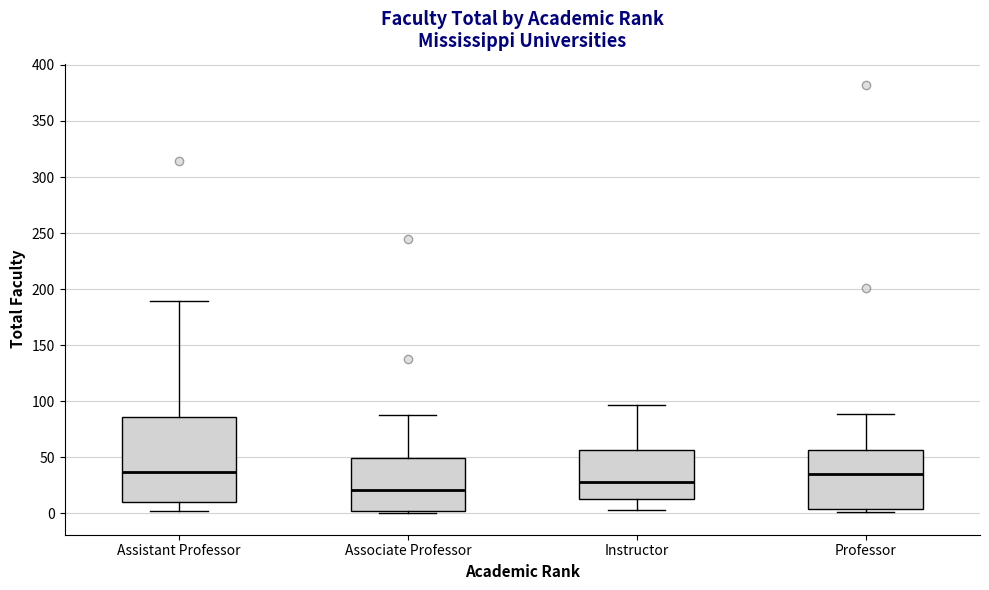

Reading left to right, read every box against the y-axis: the position of its median line, the range the box covers, and the ends of its whiskers. The values are not printed on the chart, so give them approximately, as read against the axis.

Assistant Professor: median 35, box 10 to 85, whiskers 0 to 190
Associate Professor: median 20, box 5 to 50, whiskers 0 to 90
Instructor: median 30, box 15 to 55, whiskers 5 to 95
Professor: median 35, box 5 to 55, whiskers 0 to 90